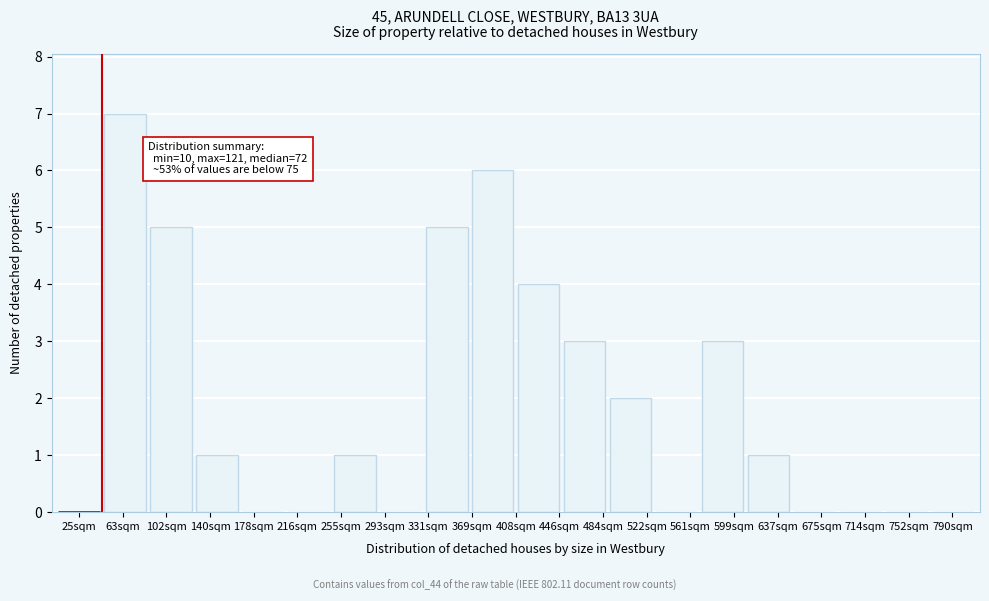

Reading left to right, list all the values displayed in this chart.

25sqm=0	63sqm=7	102sqm=5	140sqm=1	178sqm=0	216sqm=0	255sqm=1	293sqm=0	331sqm=5	369sqm=6	446sqm=4	484sqm=3	522sqm=2	561sqm=0	599sqm=3	637sqm=1	675sqm=0	714sqm=0	752sqm=0	790sqm=0